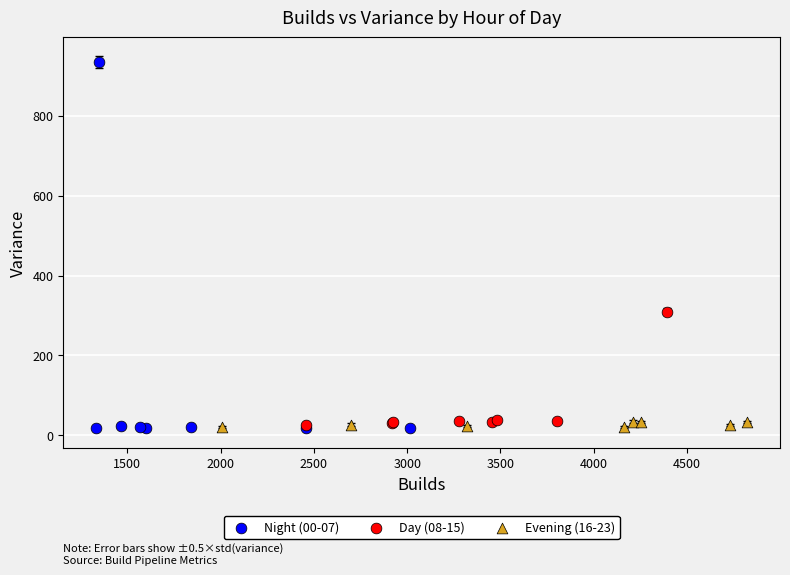

Which series contains the highest Y value?

Night (00-07)